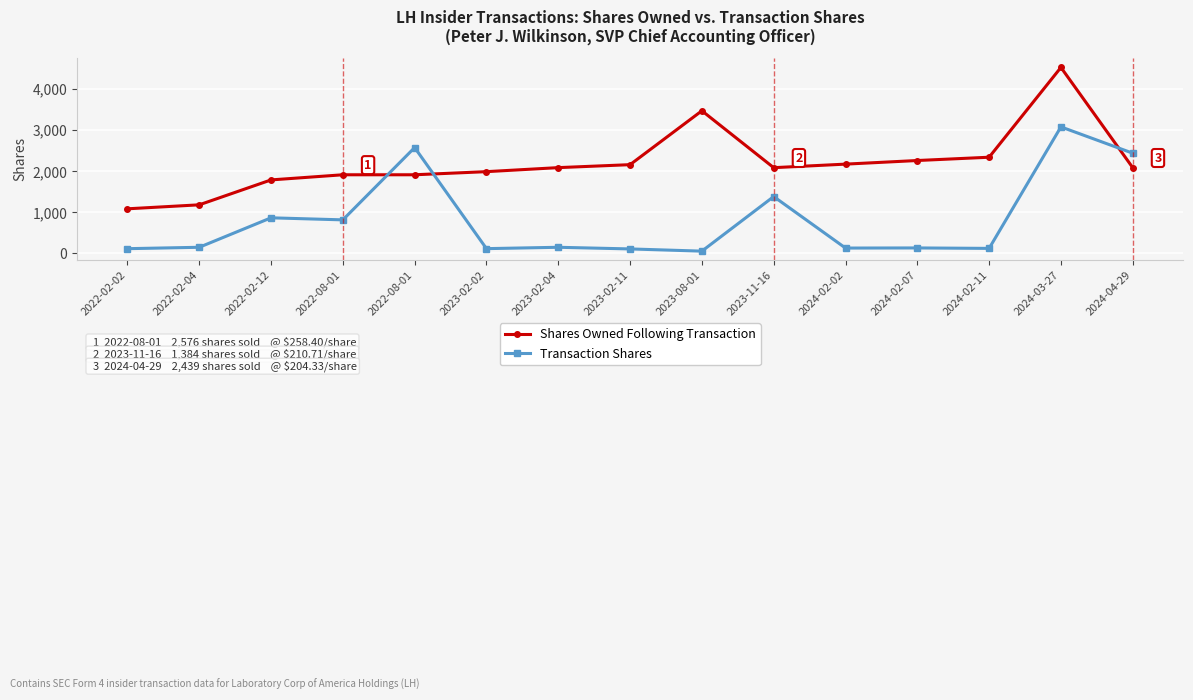

How many lines are shown in the chart?

2